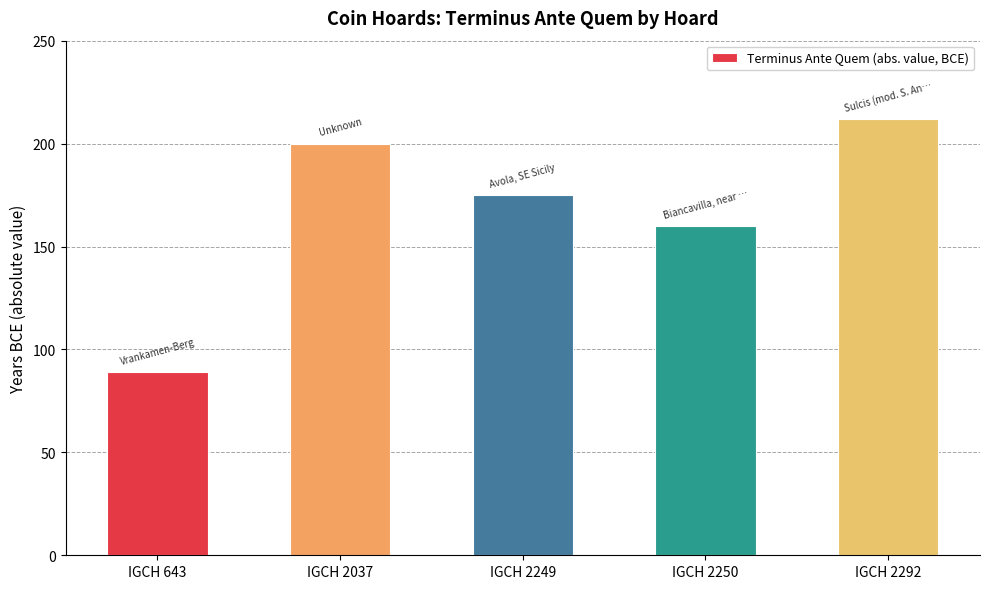

How many series are shown in this chart?

1